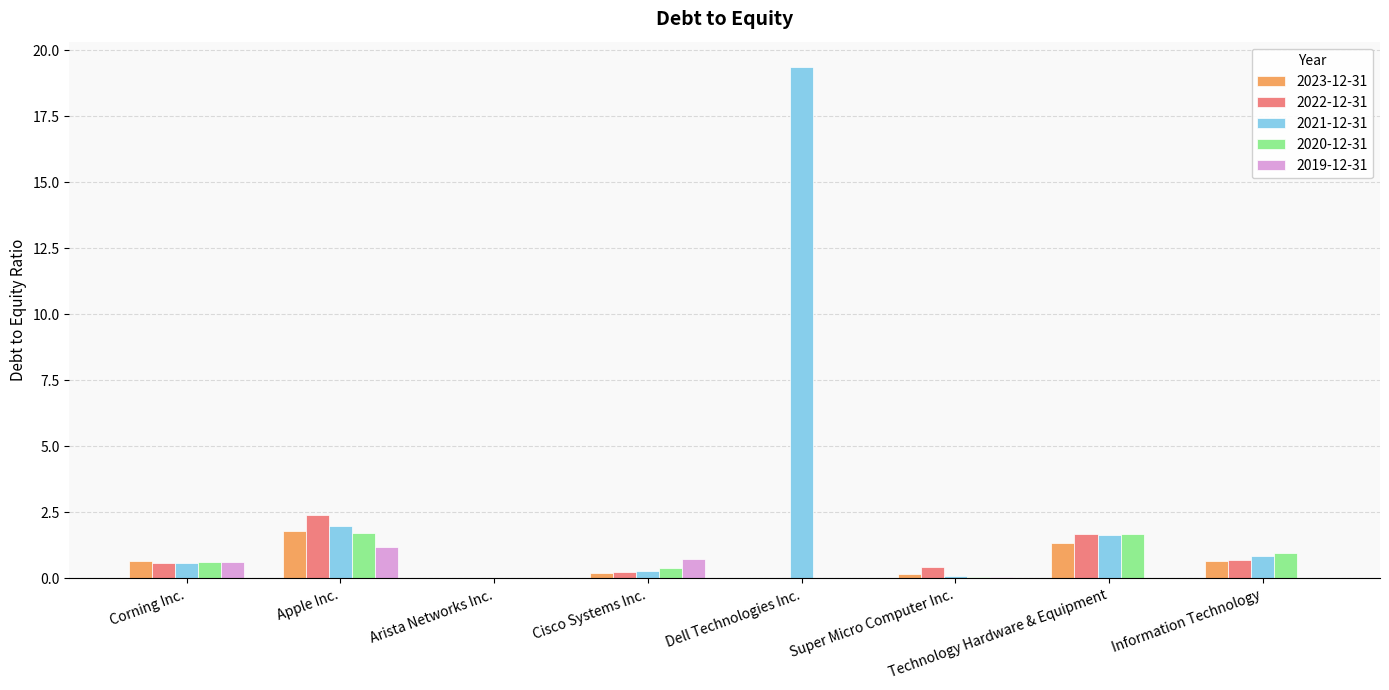

At which category is the sum across all series the highest?

Dell Technologies Inc.